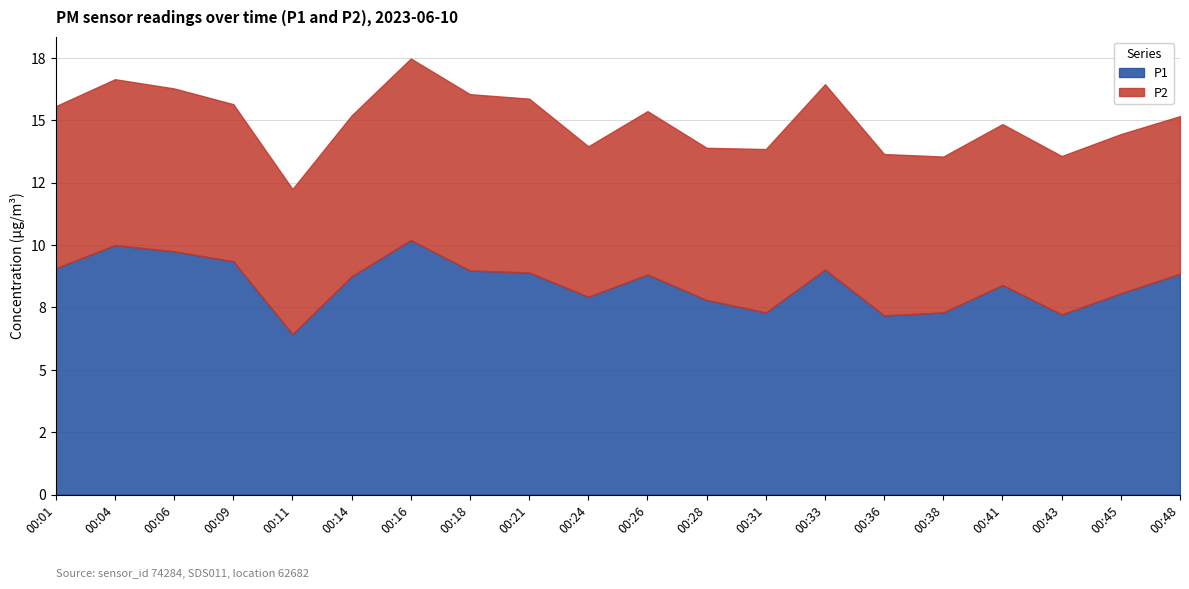

Does the chart display data point markers on the line(s)?

No